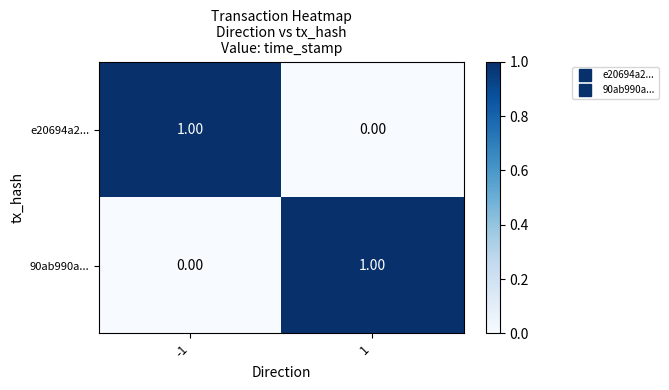

List the labels in order of 90ab990a... value, smallest first.

-1, 1